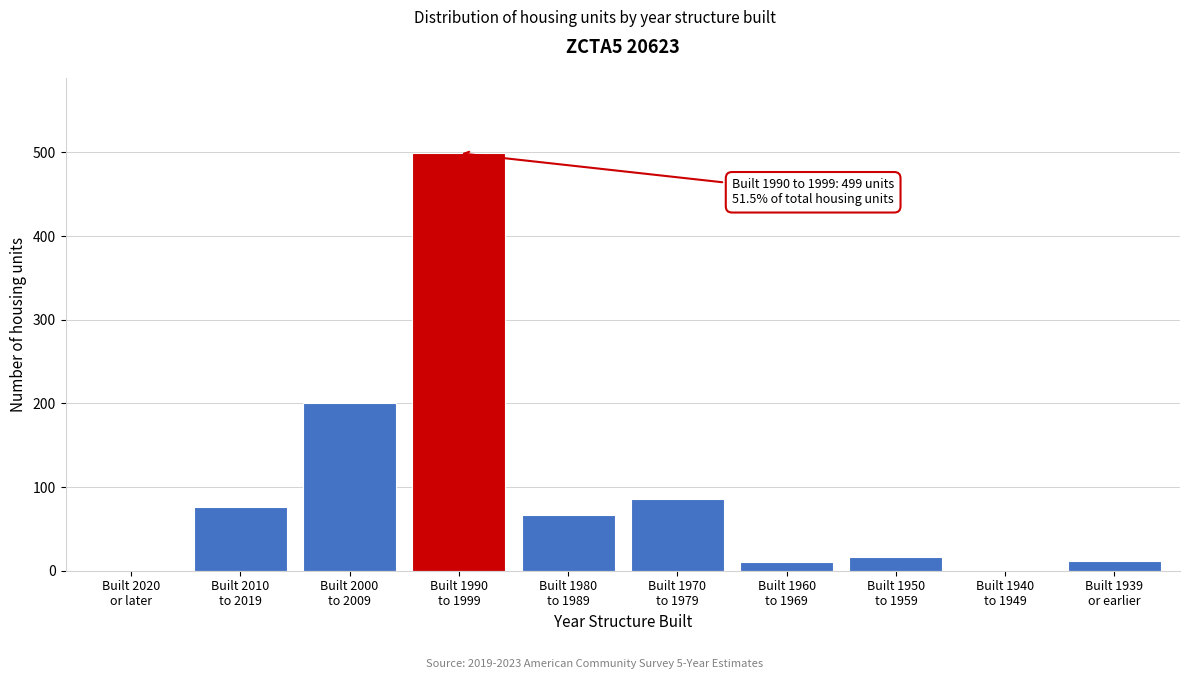

What is the greatest value displayed?

499